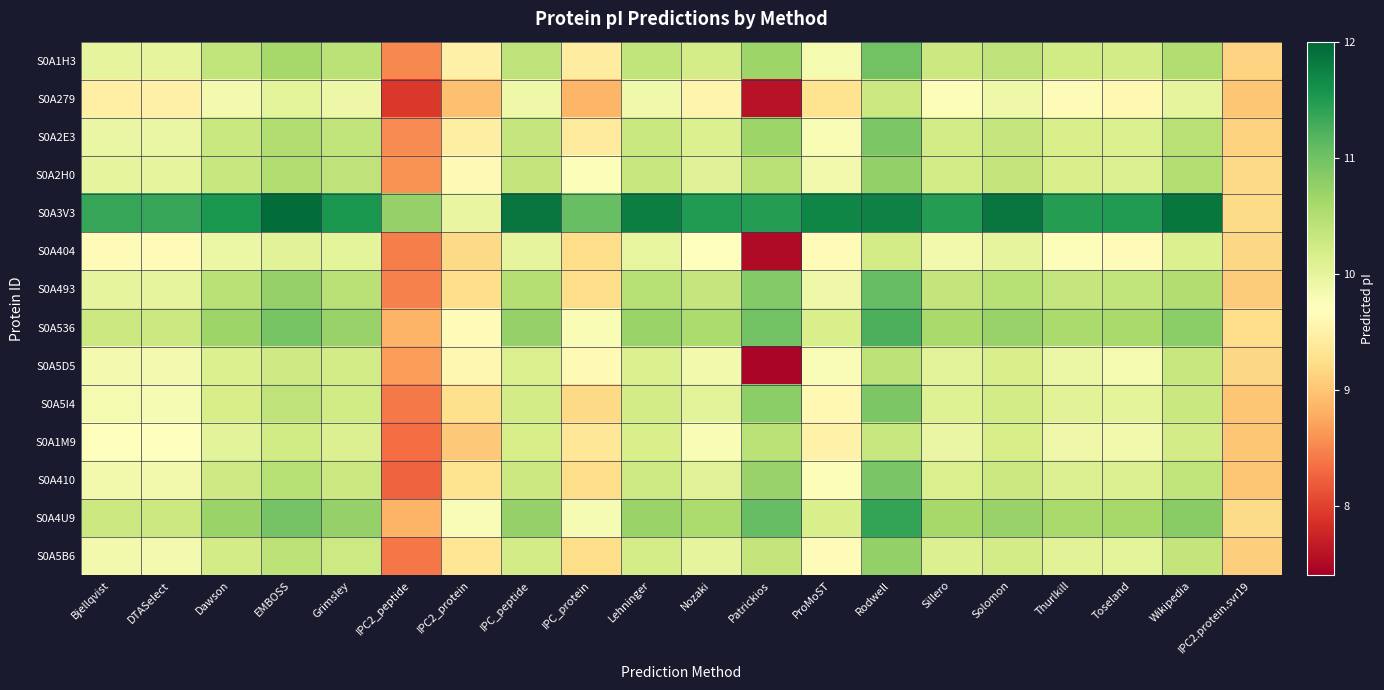

Reading right to left, transcribe all the data shown in this chart.

S0A1H3: IPC2.protein.svr19=9.1	Wikipedia=10.5	Toseland=10.2	Thurlkill=10.2	Solomon=10.4	Sillero=10.3	Rodwell=11.0	ProMoST=9.8	Patrickios=10.7	Nozaki=10.2	Lehninger=10.4	IPC_protein=9.4	IPC_peptide=10.4	IPC2_protein=9.5	IPC2_peptide=8.5	Grimsley=10.4	EMBOSS=10.6	Dawson=10.4	DTASelect=10.0	Bjellqvist=10.0
S0A279: IPC2.protein.svr19=9.0	Wikipedia=10.0	Toseland=9.6	Thurlkill=9.7	Solomon=9.9	Sillero=9.7	Rodwell=10.3	ProMoST=9.3	Patrickios=7.6	Nozaki=9.5	Lehninger=9.9	IPC_protein=8.9	IPC_peptide=9.9	IPC2_protein=8.9	IPC2_peptide=7.9	Grimsley=9.9	EMBOSS=10.0	Dawson=9.8	DTASelect=9.5	Bjellqvist=9.5
S0A2E3: IPC2.protein.svr19=9.1	Wikipedia=10.5	Toseland=10.1	Thurlkill=10.2	Solomon=10.3	Sillero=10.2	Rodwell=10.9	ProMoST=9.8	Patrickios=10.7	Nozaki=10.1	Lehninger=10.3	IPC_protein=9.4	IPC_peptide=10.3	IPC2_protein=9.5	IPC2_peptide=8.5	Grimsley=10.4	EMBOSS=10.5	Dawson=10.3	DTASelect=9.9	Bjellqvist=9.9
S0A2H0: IPC2.protein.svr19=9.2	Wikipedia=10.5	Toseland=10.1	Thurlkill=10.2	Solomon=10.3	Sillero=10.2	Rodwell=10.8	ProMoST=9.9	Patrickios=10.5	Nozaki=10.1	Lehninger=10.3	IPC_protein=9.7	IPC_peptide=10.3	IPC2_protein=9.6	IPC2_peptide=8.6	Grimsley=10.4	EMBOSS=10.5	Dawson=10.3	DTASelect=10.0	Bjellqvist=10.0
S0A3V3: IPC2.protein.svr19=9.2	Wikipedia=11.8	Toseland=11.5	Thurlkill=11.5	Solomon=11.9	Sillero=11.5	Rodwell=11.7	ProMoST=11.7	Patrickios=11.5	Nozaki=11.5	Lehninger=11.8	IPC_protein=11.1	IPC_peptide=11.9	IPC2_protein=10.0	IPC2_peptide=10.7	Grimsley=11.5	EMBOSS=11.9	Dawson=11.5	DTASelect=11.4	Bjellqvist=11.4
S0A404: IPC2.protein.svr19=9.2	Wikipedia=10.1	Toseland=9.6	Thurlkill=9.8	Solomon=10.0	Sillero=9.9	Rodwell=10.2	ProMoST=9.6	Patrickios=7.5	Nozaki=9.7	Lehninger=10.0	IPC_protein=9.2	IPC_peptide=10.0	IPC2_protein=9.2	IPC2_peptide=8.4	Grimsley=10.0	EMBOSS=10.1	Dawson=9.9	DTASelect=9.6	Bjellqvist=9.6
S0A493: IPC2.protein.svr19=9.1	Wikipedia=10.5	Toseland=10.4	Thurlkill=10.3	Solomon=10.5	Sillero=10.3	Rodwell=11.1	ProMoST=9.9	Patrickios=10.9	Nozaki=10.3	Lehninger=10.5	IPC_protein=9.2	IPC_peptide=10.5	IPC2_protein=9.2	IPC2_peptide=8.5	Grimsley=10.5	EMBOSS=10.7	Dawson=10.4	DTASelect=10.0	Bjellqvist=10.0
S0A536: IPC2.protein.svr19=9.2	Wikipedia=10.8	Toseland=10.6	Thurlkill=10.6	Solomon=10.7	Sillero=10.6	Rodwell=11.2	ProMoST=10.2	Patrickios=11.0	Nozaki=10.6	Lehninger=10.7	IPC_protein=9.8	IPC_peptide=10.7	IPC2_protein=9.6	IPC2_peptide=8.8	Grimsley=10.7	EMBOSS=10.9	Dawson=10.7	DTASelect=10.3	Bjellqvist=10.3
S0A5D5: IPC2.protein.svr19=9.2	Wikipedia=10.3	Toseland=9.8	Thurlkill=9.9	Solomon=10.2	Sillero=10.0	Rodwell=10.4	ProMoST=9.8	Patrickios=7.5	Nozaki=9.9	Lehninger=10.1	IPC_protein=9.6	IPC_peptide=10.1	IPC2_protein=9.6	IPC2_peptide=8.7	Grimsley=10.2	EMBOSS=10.2	Dawson=10.1	DTASelect=9.8	Bjellqvist=9.8
S0A5I4: IPC2.protein.svr19=9.0	Wikipedia=10.3	Toseland=10.0	Thurlkill=10.0	Solomon=10.2	Sillero=10.1	Rodwell=10.9	ProMoST=9.6	Patrickios=10.8	Nozaki=10.0	Lehninger=10.2	IPC_protein=9.2	IPC_peptide=10.2	IPC2_protein=9.3	IPC2_peptide=8.4	Grimsley=10.2	EMBOSS=10.4	Dawson=10.2	DTASelect=9.8	Bjellqvist=9.8
S0A1M9: IPC2.protein.svr19=9.0	Wikipedia=10.2	Toseland=9.9	Thurlkill=9.9	Solomon=10.2	Sillero=9.9	Rodwell=10.3	ProMoST=9.5	Patrickios=10.4	Nozaki=9.8	Lehninger=10.2	IPC_protein=9.3	IPC_peptide=10.2	IPC2_protein=9.0	IPC2_peptide=8.3	Grimsley=10.1	EMBOSS=10.2	Dawson=10.0	DTASelect=9.7	Bjellqvist=9.7
S0A410: IPC2.protein.svr19=9.0	Wikipedia=10.4	Toseland=10.1	Thurlkill=10.1	Solomon=10.3	Sillero=10.1	Rodwell=10.9	ProMoST=9.8	Patrickios=10.7	Nozaki=10.0	Lehninger=10.3	IPC_protein=9.2	IPC_peptide=10.3	IPC2_protein=9.3	IPC2_peptide=8.3	Grimsley=10.3	EMBOSS=10.5	Dawson=10.2	DTASelect=9.9	Bjellqvist=9.9
S0A4U9: IPC2.protein.svr19=9.2	Wikipedia=10.8	Toseland=10.6	Thurlkill=10.6	Solomon=10.7	Sillero=10.6	Rodwell=11.4	ProMoST=10.2	Patrickios=11.1	Nozaki=10.6	Lehninger=10.7	IPC_protein=9.8	IPC_peptide=10.7	IPC2_protein=9.8	IPC2_peptide=8.8	Grimsley=10.7	EMBOSS=11.0	Dawson=10.7	DTASelect=10.3	Bjellqvist=10.3
S0A5B6: IPC2.protein.svr19=9.1	Wikipedia=10.3	Toseland=10.0	Thurlkill=10.0	Solomon=10.2	Sillero=10.1	Rodwell=10.8	ProMoST=9.6	Patrickios=10.3	Nozaki=10.0	Lehninger=10.2	IPC_protein=9.2	IPC_peptide=10.2	IPC2_protein=9.3	IPC2_peptide=8.4	Grimsley=10.3	EMBOSS=10.4	Dawson=10.2	DTASelect=9.8	Bjellqvist=9.9